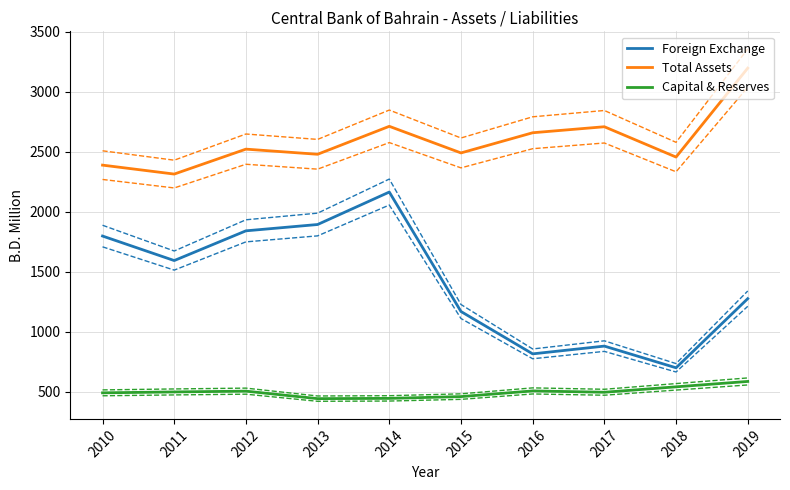

Reading left to right, transcribe all the data shown in this chart.

Foreign Exchange: 1798.1	1593.7	1841.5	1894.2	2164.8	1168.9	815.9	880.6	699.8	1276.1
Total Assets: 2389.2	2314.7	2522.5	2479.7	2712.7	2490.9	2659.1	2709.2	2456.5	3197.8
Capital & Reserves: 491.0	498.5	505.1	442.7	444.8	459.7	507.0	495.9	541.1	586.0